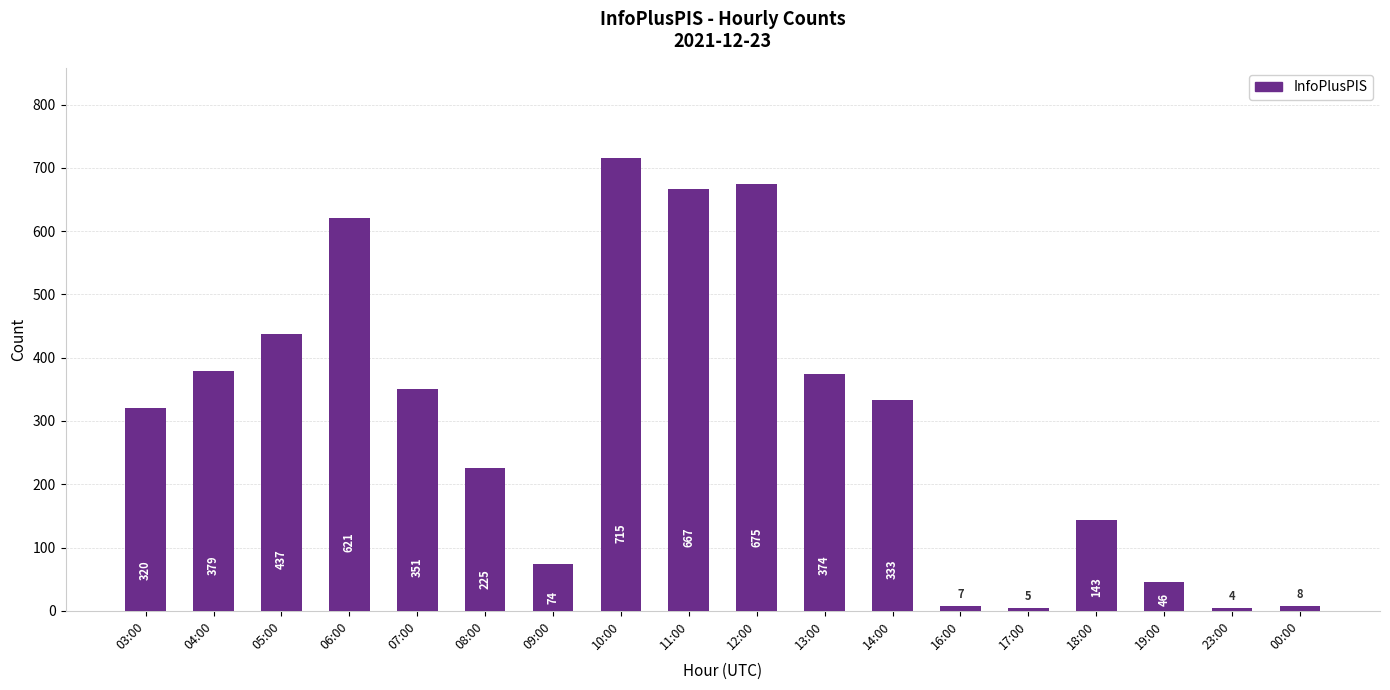

What is the sum of the values at 19:00 and 00:00?

54